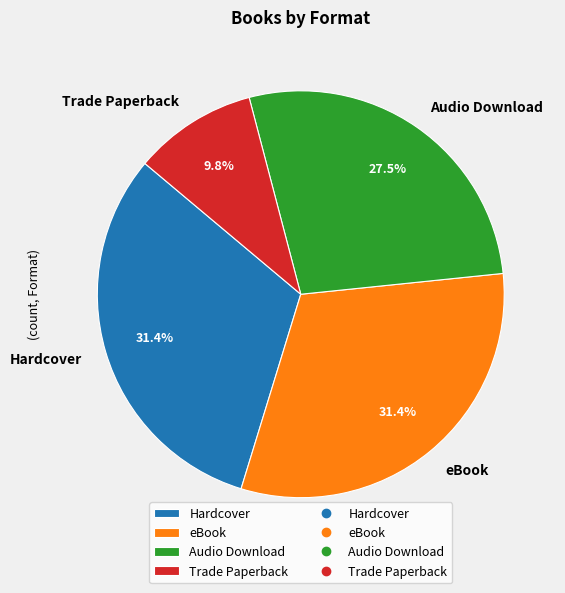

To the nearest percent, what is the average slice percentage?

25%